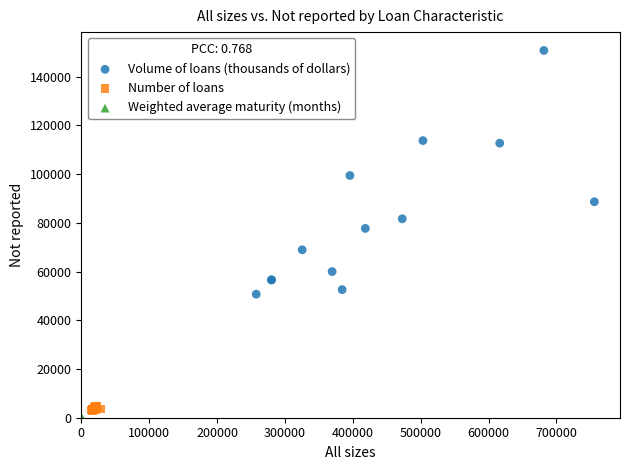

Which series contains the highest Y value?

Volume of loans (thousands of dollars)